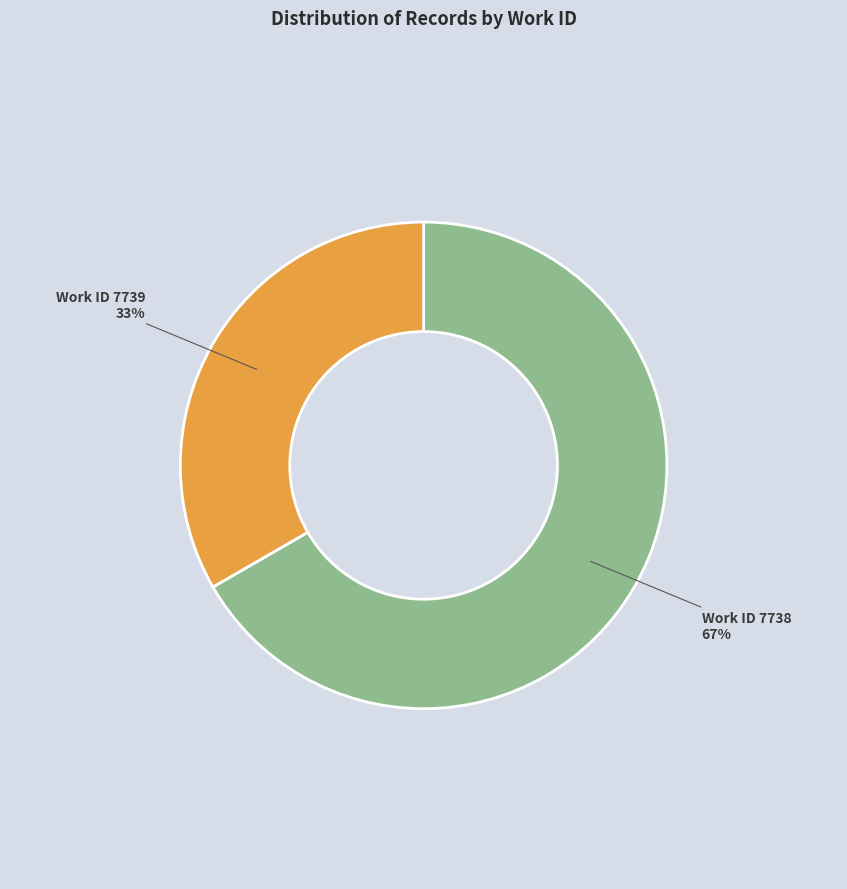

To the nearest percent, what is the average slice percentage?

50%